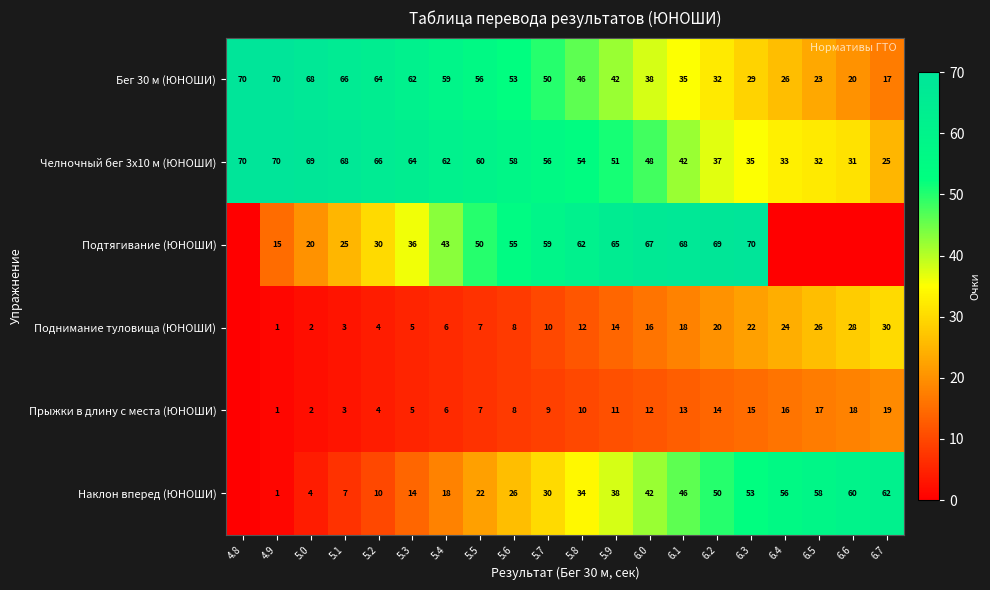

Is it true that Подтягивание (ЮНОШИ) equals 111 at 6.0?

False